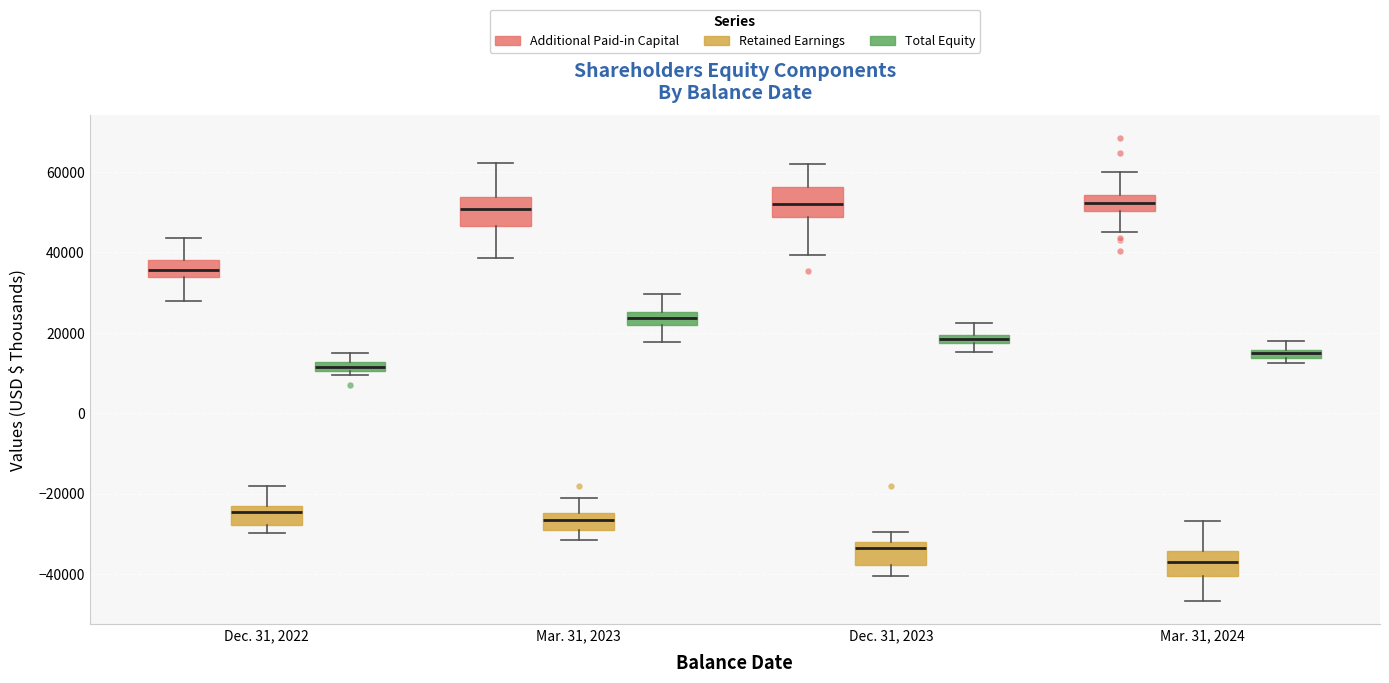

Where does the median line of the box for Mar. 31, 2023 (Additional Paid-in Capital) sit on the y-axis? The values are not printed on the chart, so give them approximately, as read against the axis.

50000